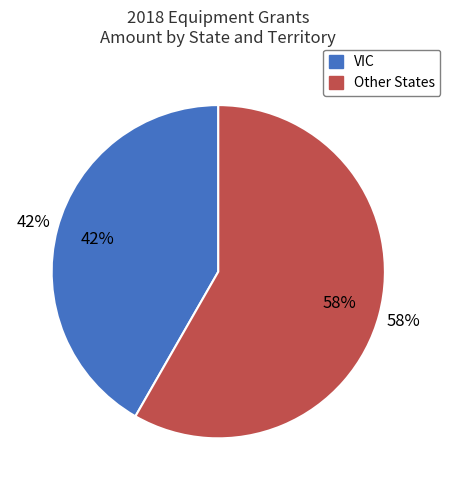

The TAS slice represents 1% of the pie. True or false?

False